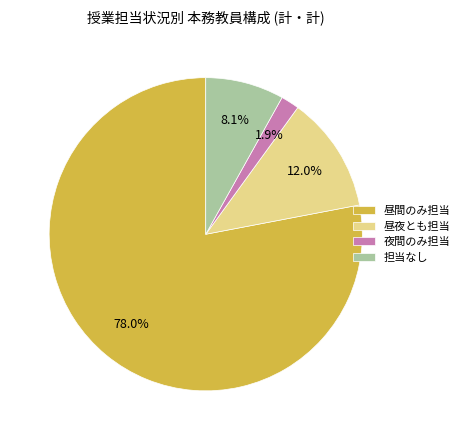

Rank the categories by value from highest to lowest.

昼間のみ担当, 昼夜とも担当, 担当なし, 夜間のみ担当